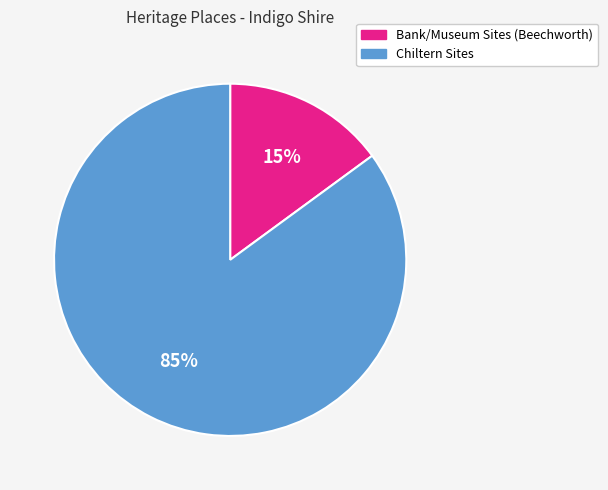

Is there a majority slice in this chart?

Yes